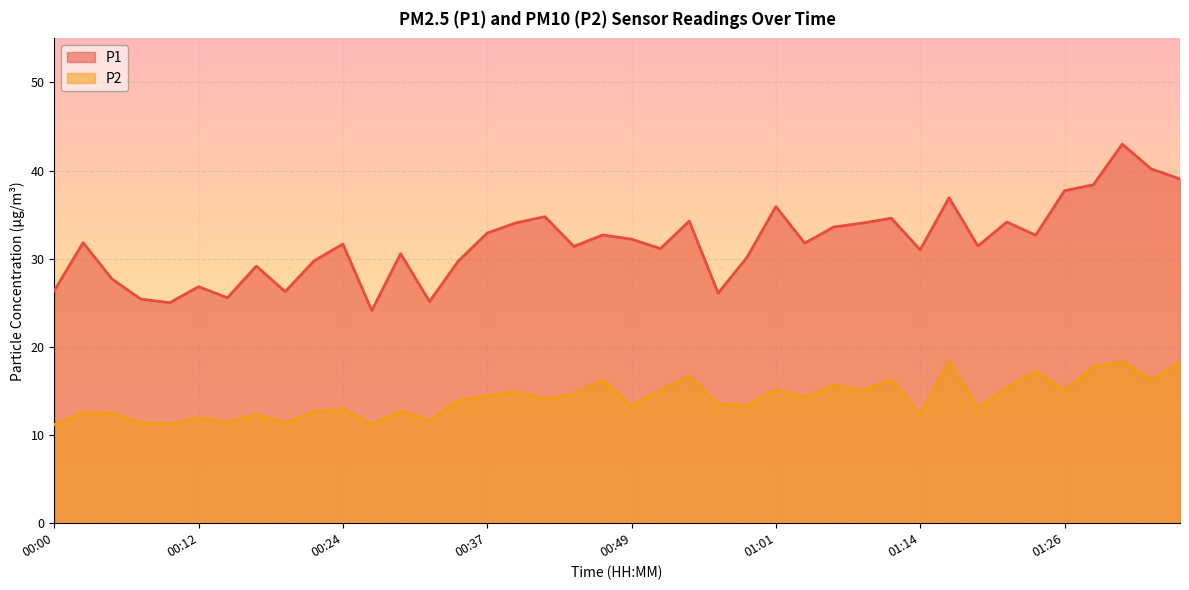

What is the difference between the second highest and minimum values in the P2 series?

7.1